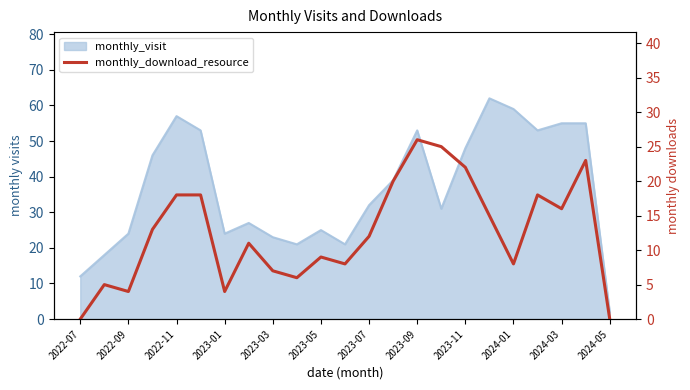

Which has a higher value, 2022-09 or 2024-03?

2024-03